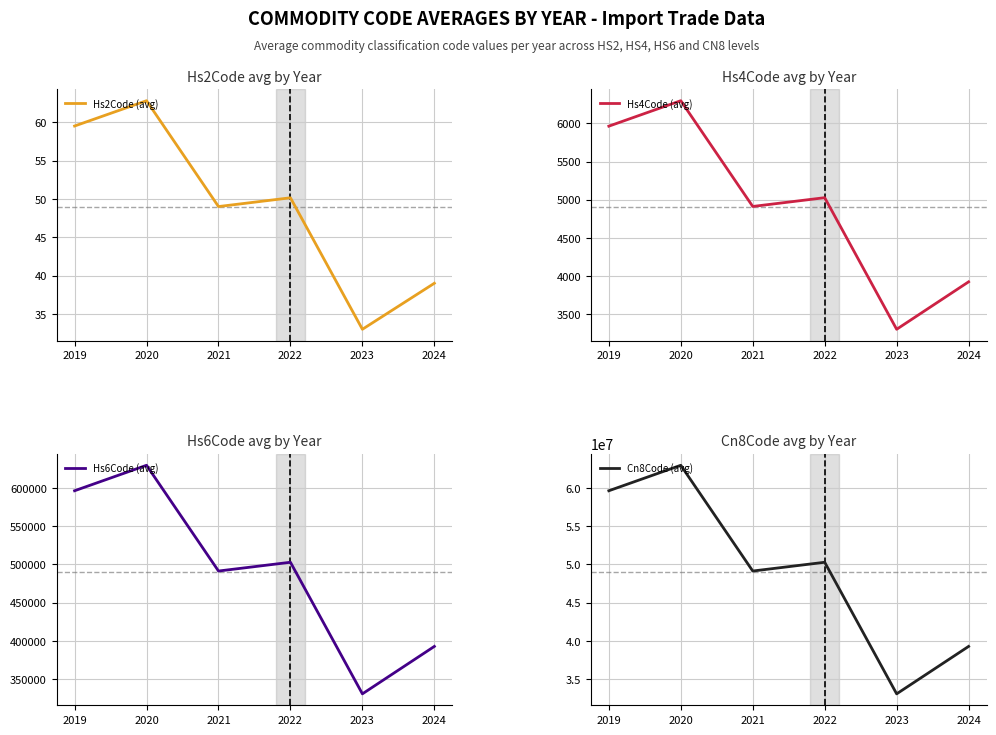

At which label is Cn8Code (avg) closest to 48012194?

2021